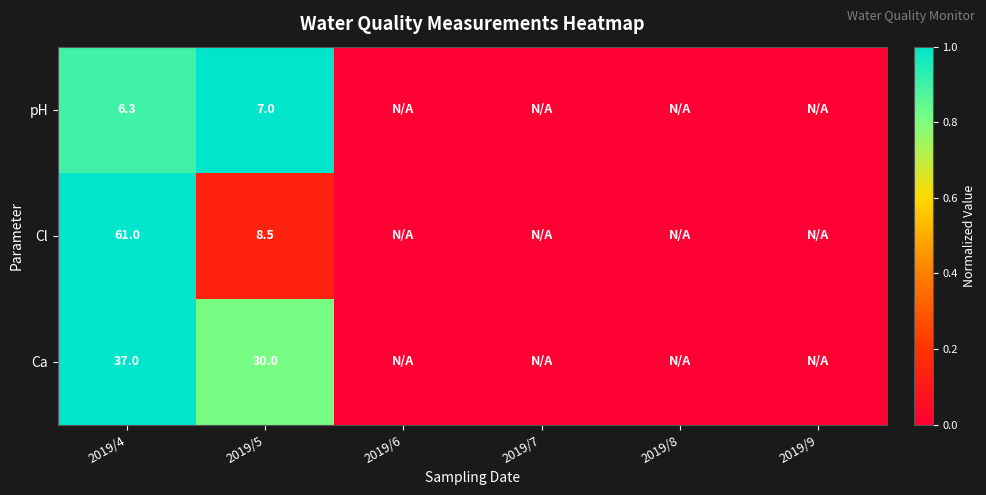

Is the value of Ca at 2019/4 greater than the value of Cl at 2019/5?

Yes